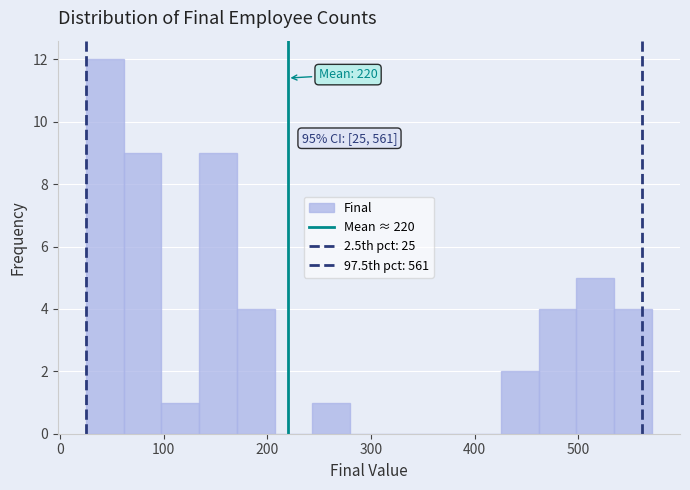

Around what value on the x-axis is the tallest bar? Give the approximate position of its centre, as read against the axis.

40